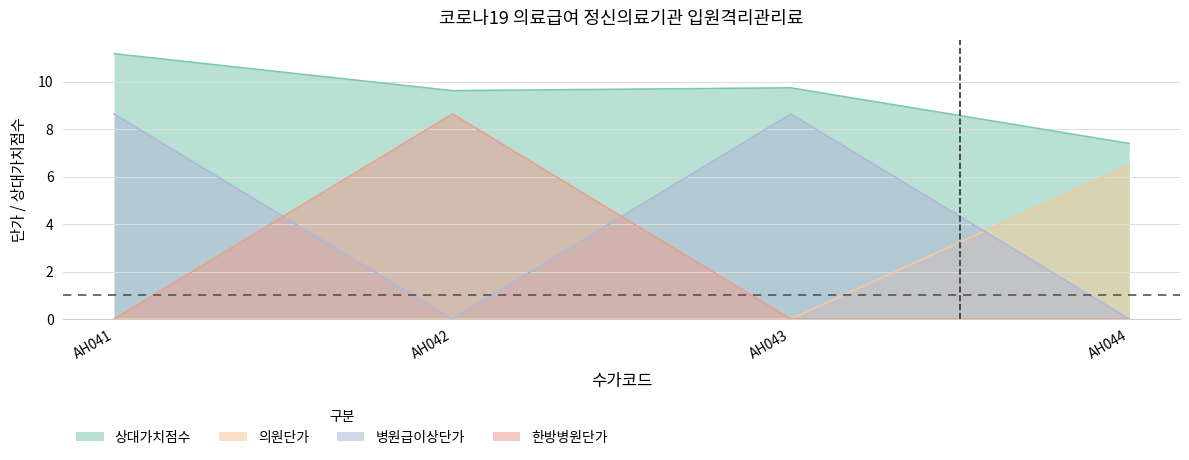

Between AH044 and AH042, which is larger?

AH042